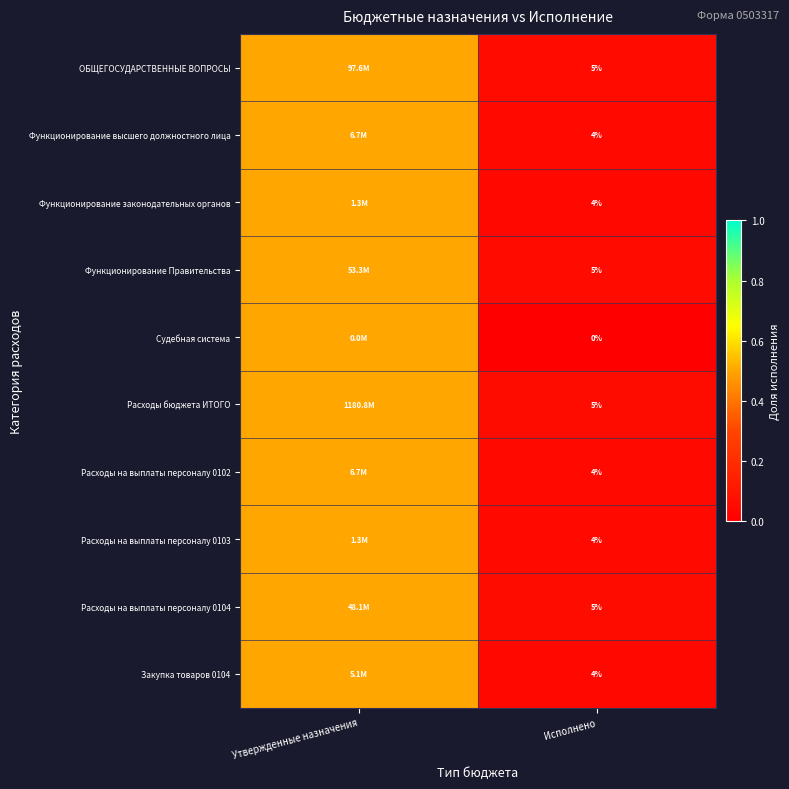

What is the difference between the highest and lowest values at Исполнено?

5.0